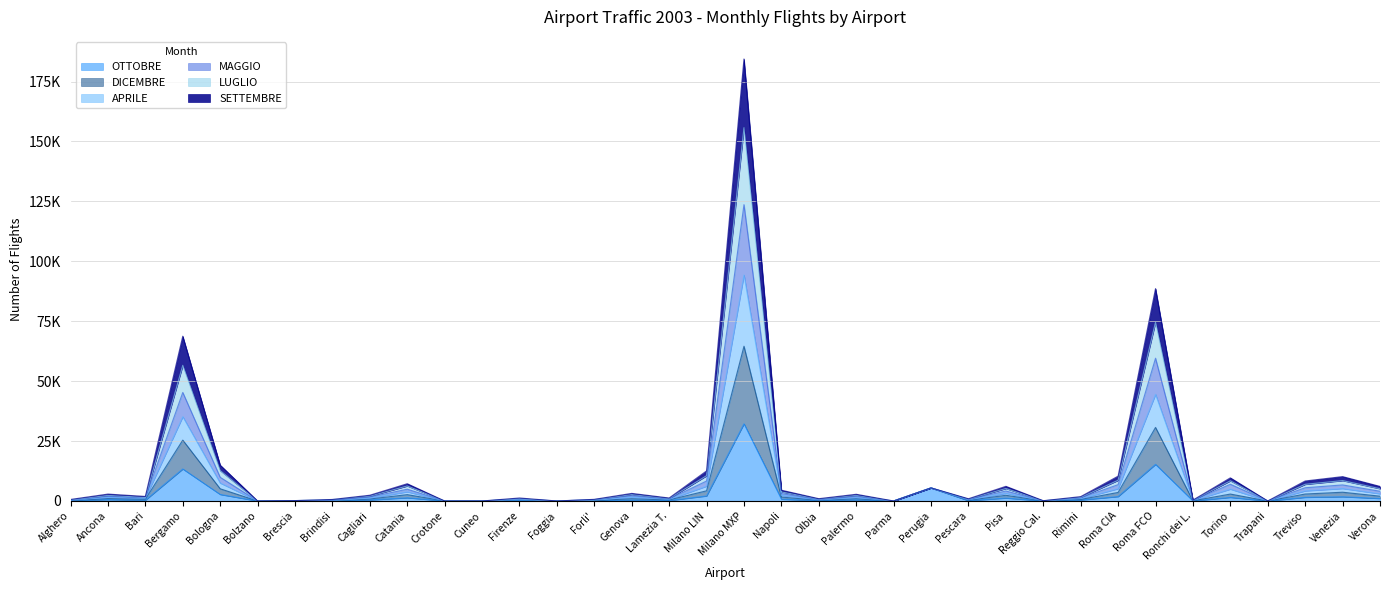

At how many categories does at least one series exceed 142092?

1